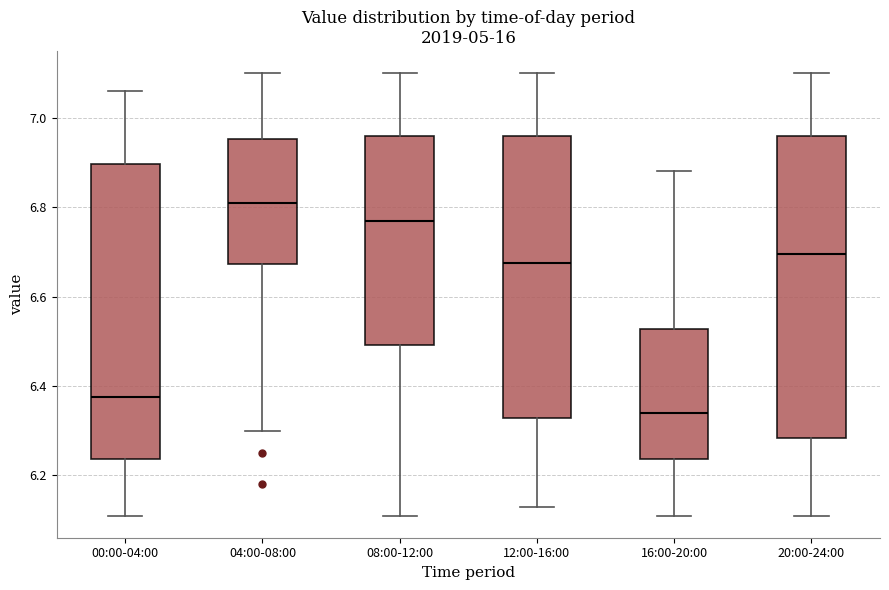

Reading left to right, read every box against the y-axis: the position of its median line, the range the box covers, and the ends of its whiskers. The values are not printed on the chart, so give them approximately, as read against the axis.

00:00-04:00: median 6.38, box 6.24 to 6.90, whiskers 6.12 to 7.06
04:00-08:00: median 6.82, box 6.68 to 6.96, whiskers 6.30 to 7.10
08:00-12:00: median 6.78, box 6.50 to 6.96, whiskers 6.12 to 7.10
12:00-16:00: median 6.68, box 6.32 to 6.96, whiskers 6.14 to 7.10
16:00-20:00: median 6.34, box 6.24 to 6.52, whiskers 6.12 to 6.88
20:00-24:00: median 6.70, box 6.28 to 6.96, whiskers 6.12 to 7.10